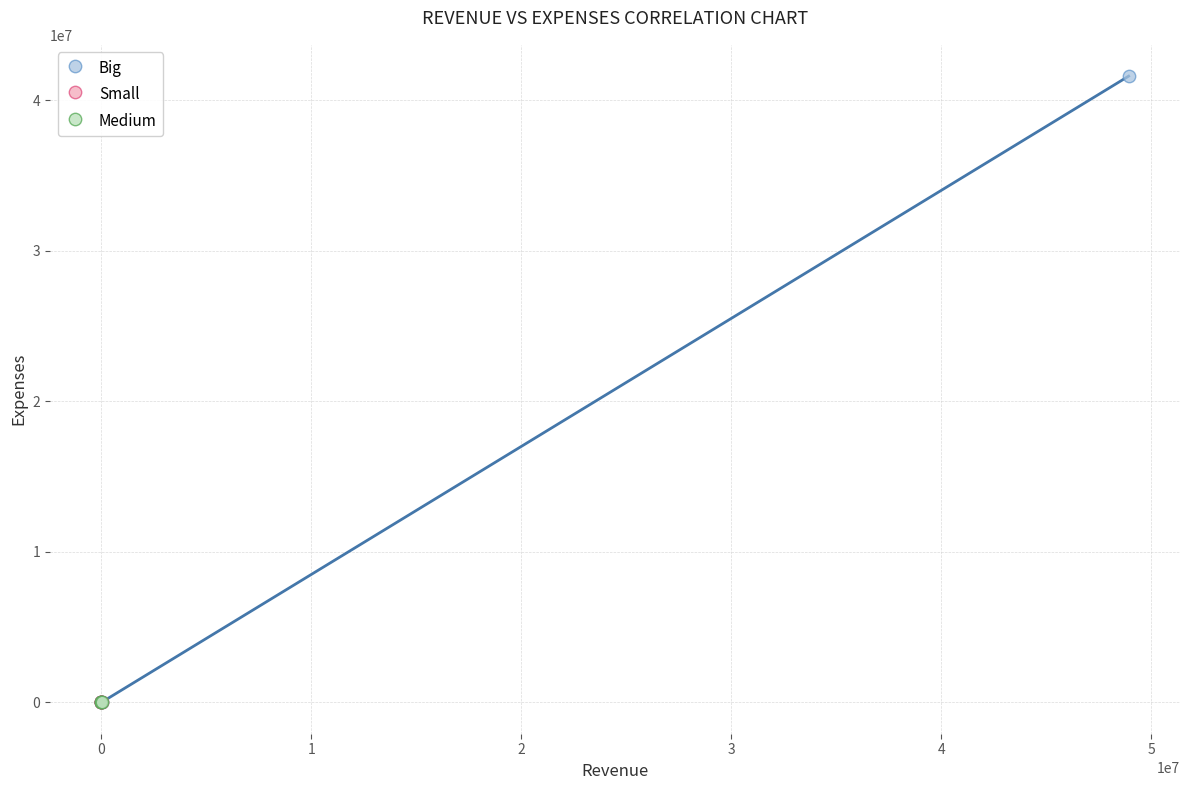

Which series has the largest Y range (max minus min)?

Big